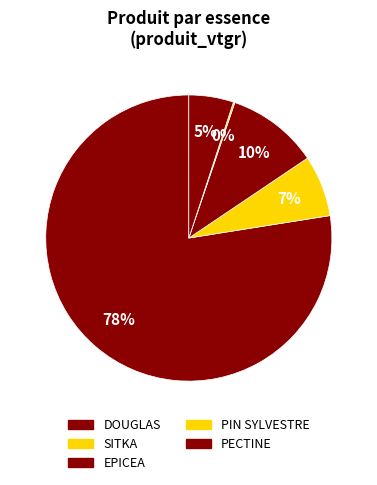

Approximately how many times larger is the value at SITKA compared to EPICEA?

0.7